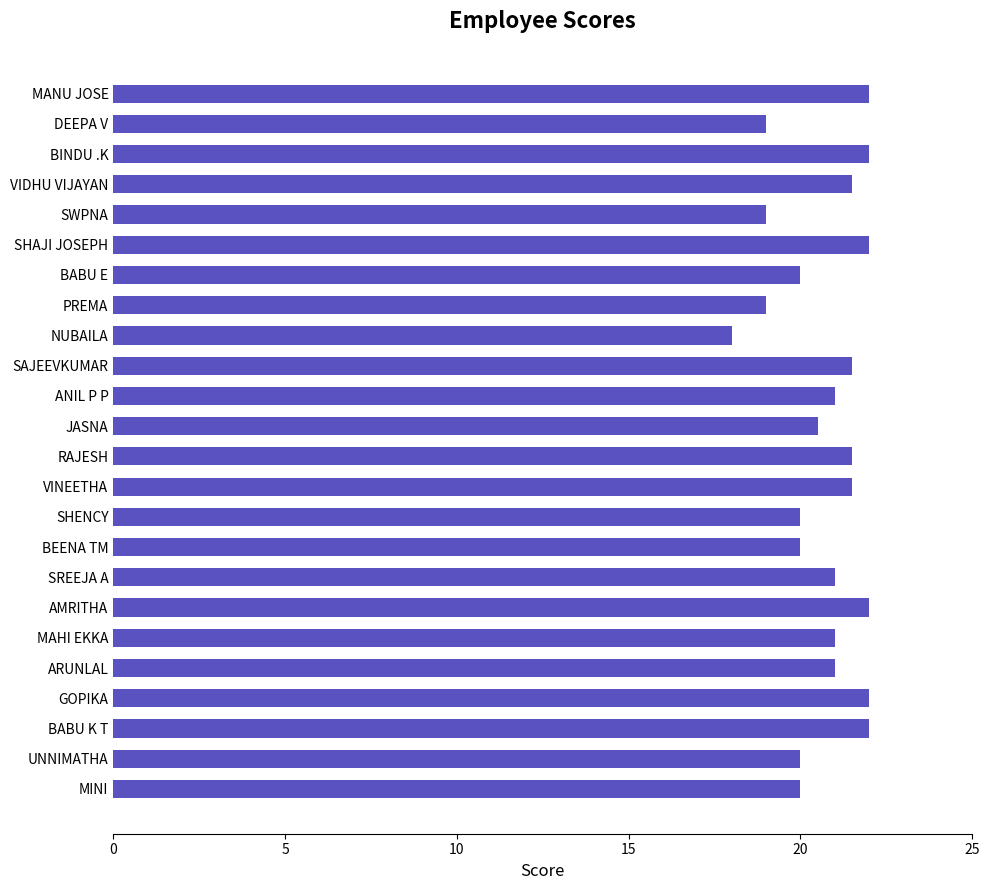

Reading top to bottom, list all the values displayed in this chart.

22.0	19.0	22.0	21.5	19.0	22.0	20.0	19.0	18.0	21.5	21.0	20.5	21.5	21.5	20.0	20.0	21.0	22.0	21.0	21.0	22.0	22.0	20.0	20.0